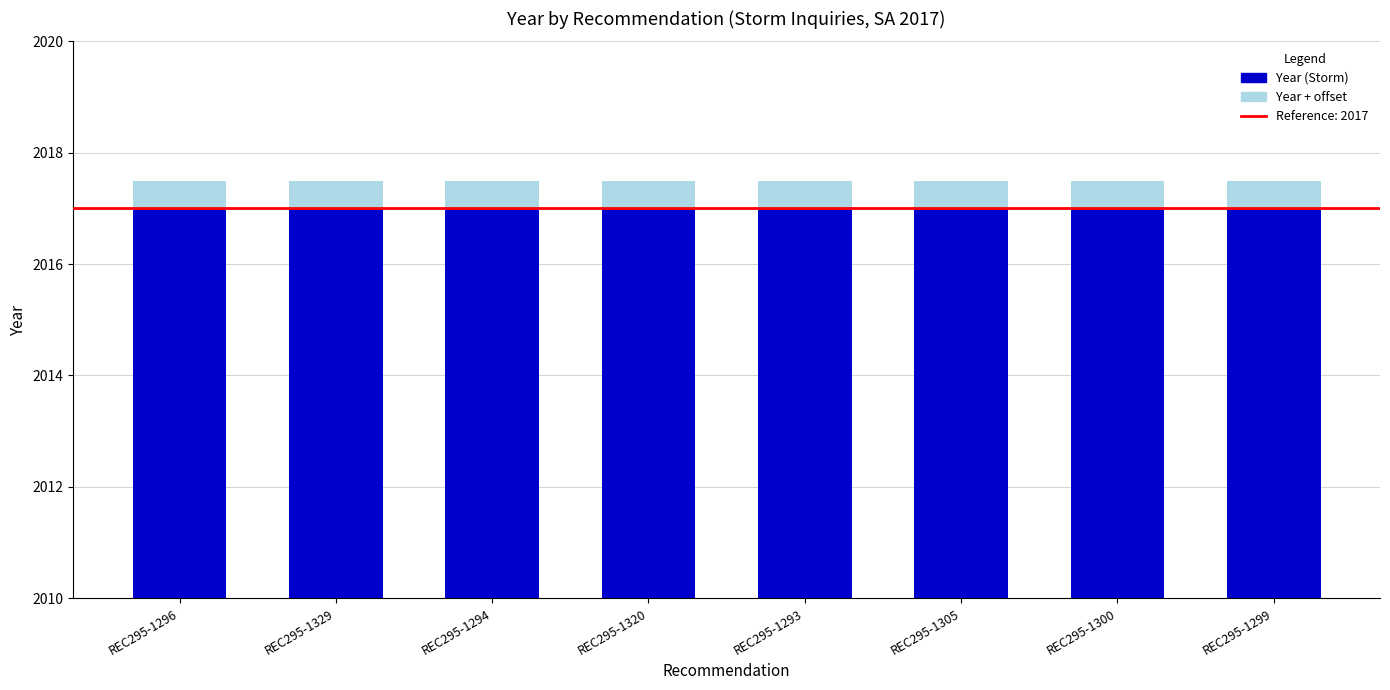

Reading left to right, what are all the values shown in this chart?

Year (Storm): 2017.0	2017.0	2017.0	2017.0	2017.0	2017.0	2017.0	2017.0
Year + offset: 0.5	0.5	0.5	0.5	0.5	0.5	0.5	0.5